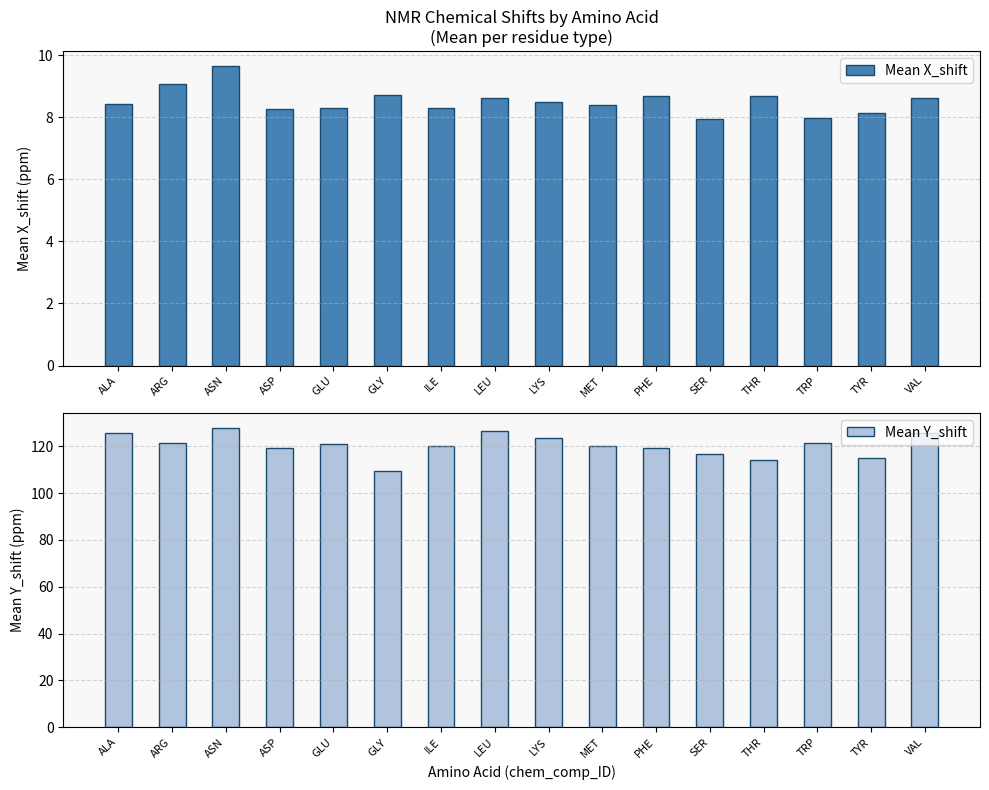

How many bars are there in total?

32